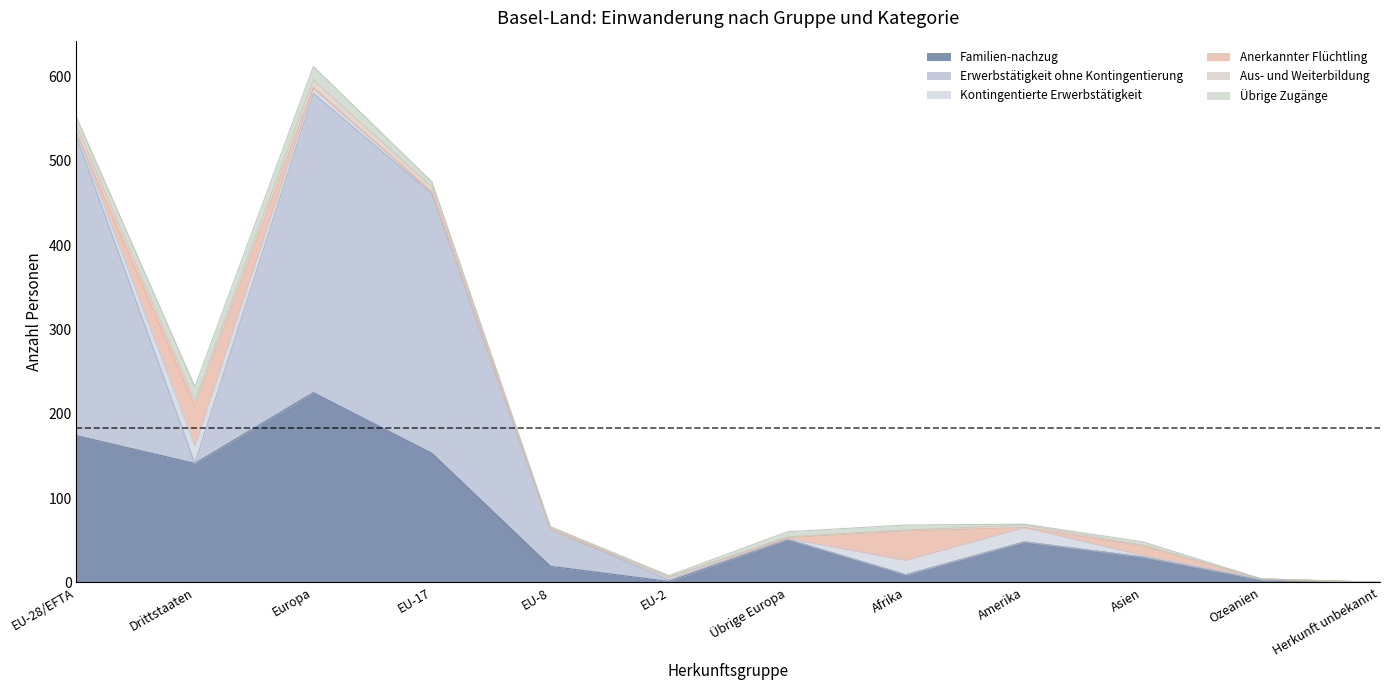

Which has a higher value, Drittstaaten or Asien?

Drittstaaten